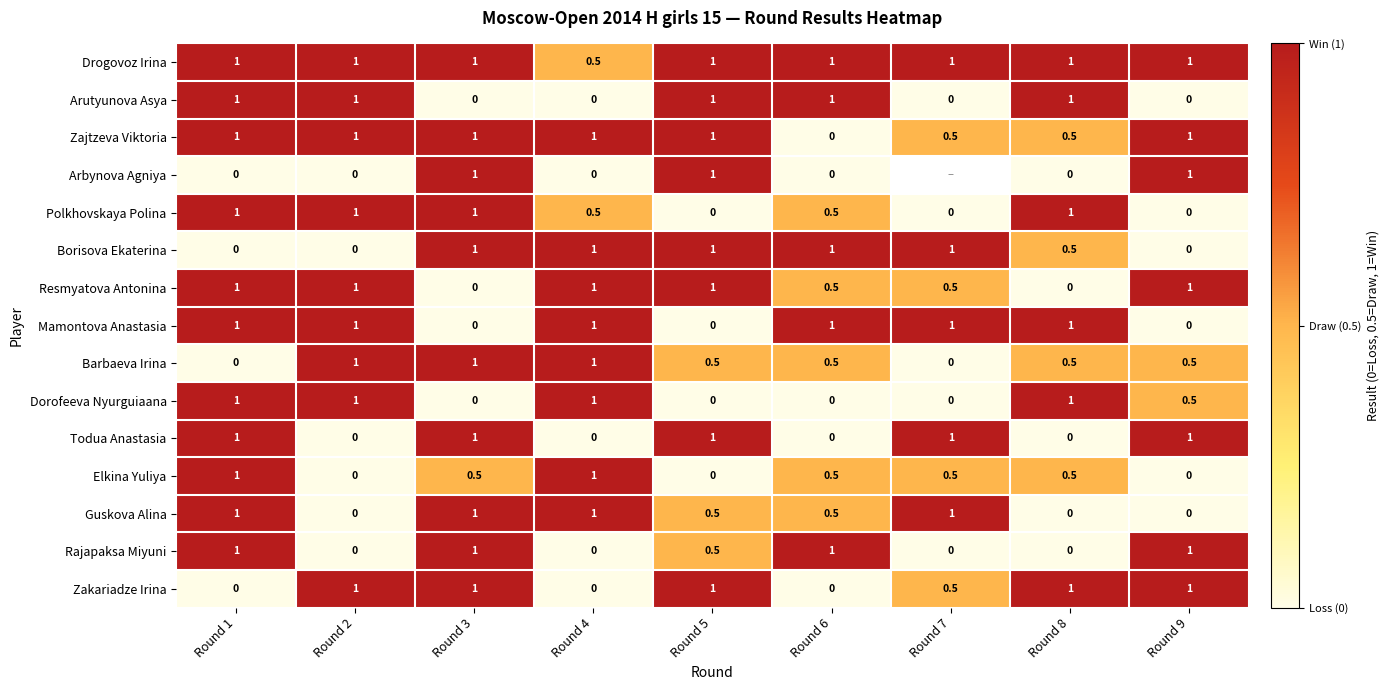

What is the sum of all Barbaeva Irina values?

5.0